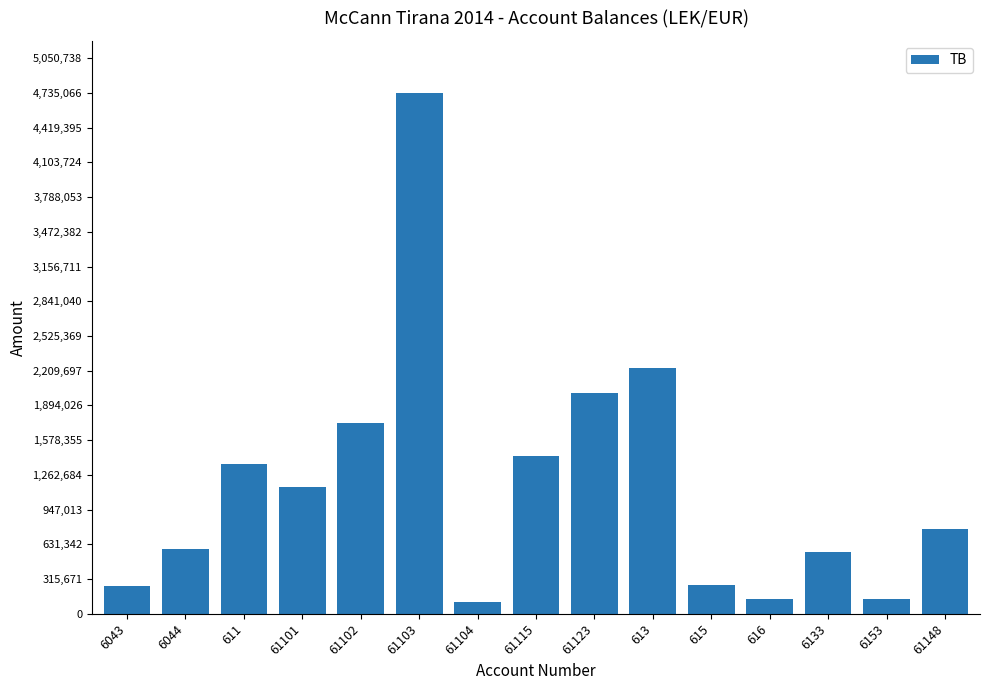

Where does the data first go above 769080?

611